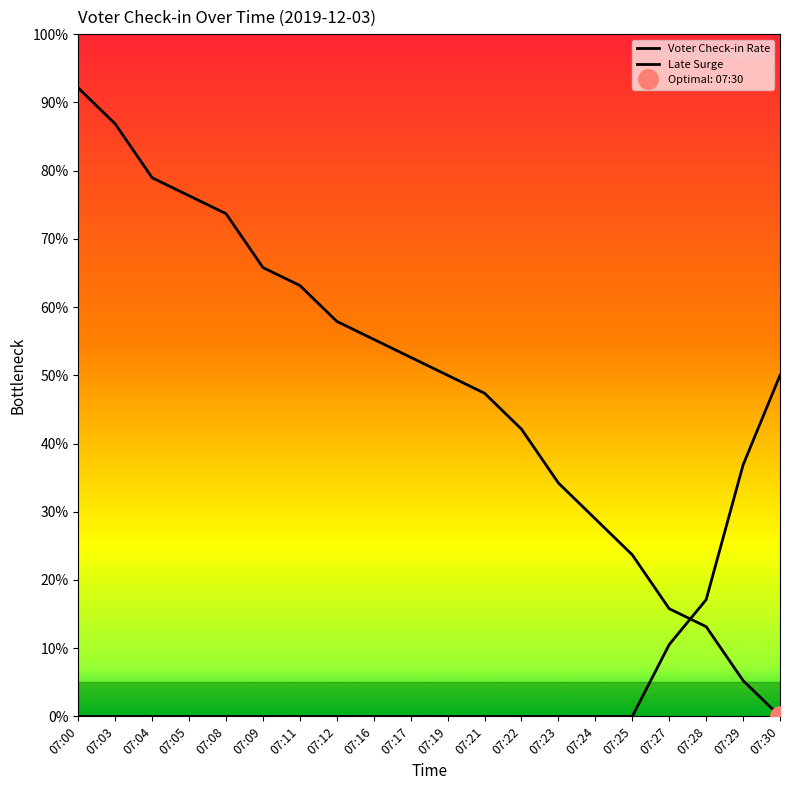

Reading left to right, transcribe all the data shown in this chart.

Voter Check-in Rate: 07:00=92.1	07:03=86.8	07:04=78.9	07:05=76.3	07:08=73.7	07:09=65.8	07:11=63.2	07:12=57.9	07:16=55.3	07:17=52.6	07:19=50.0	07:21=47.4	07:22=42.1	07:23=34.2	07:24=28.9	07:25=23.7	07:27=15.8	07:28=13.2	07:29=5.3	07:30=0.0
Late Surge: 07:00=0.0	07:03=0.0	07:04=0.0	07:05=0.0	07:08=0.0	07:09=0.0	07:11=0.0	07:12=0.0	07:16=0.0	07:17=0.0	07:19=0.0	07:21=0.0	07:22=0.0	07:23=0.0	07:24=0.0	07:25=0.0	07:27=10.5	07:28=17.1	07:29=36.8	07:30=50.0